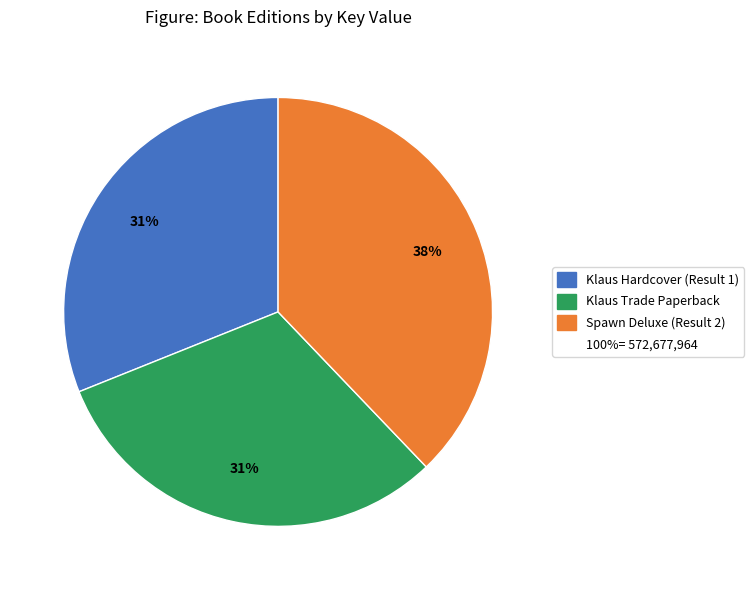

Does any single category account for the majority?

No